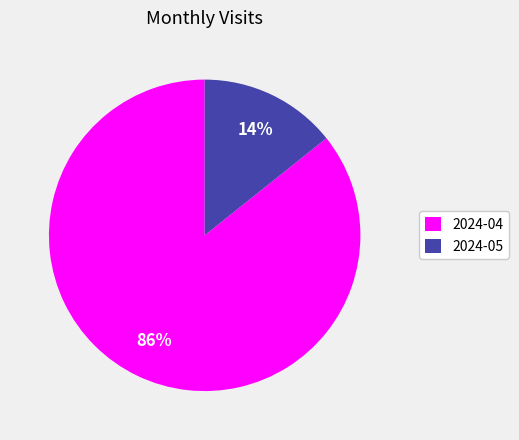

Count the number of slices in the pie.

2